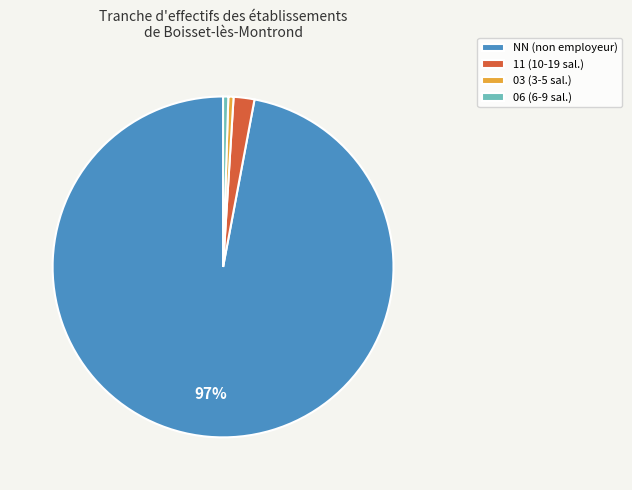

Which category has the biggest portion of the pie?

NN (non employeur)